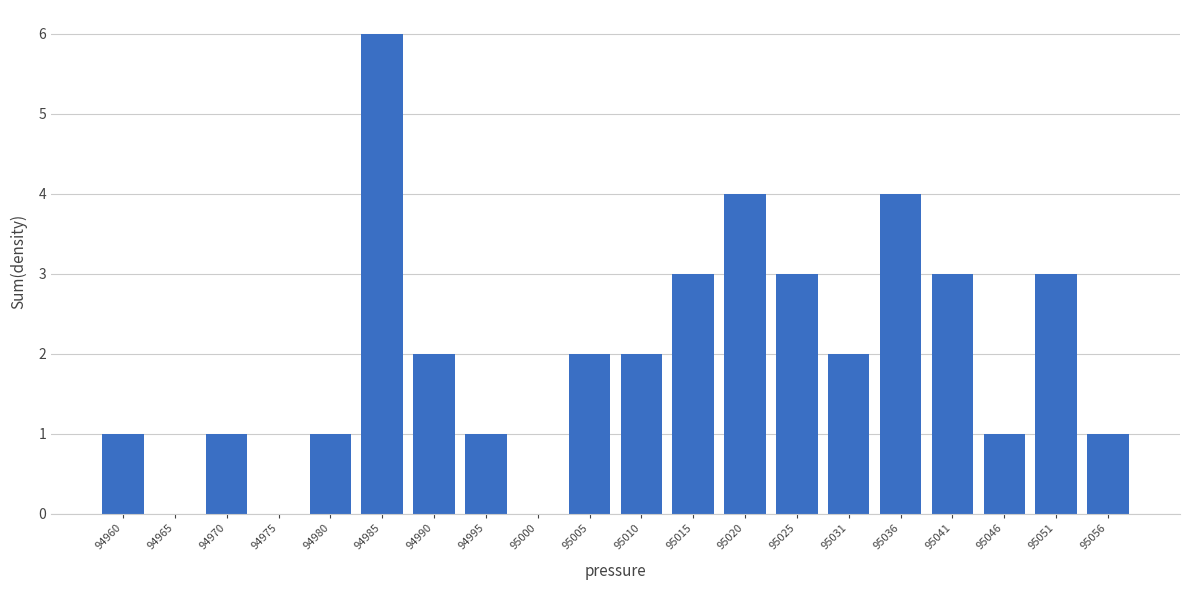

Reading left to right, what are all the values shown in this chart?

94960=1	94965=0	94970=1	94975=0	94980=1	94985=6	94990=2	94995=1	95000=0	95005=2	95010=2	95015=3	95020=4	95025=3	95031=2	95036=4	95041=3	95046=1	95051=3	95056=1